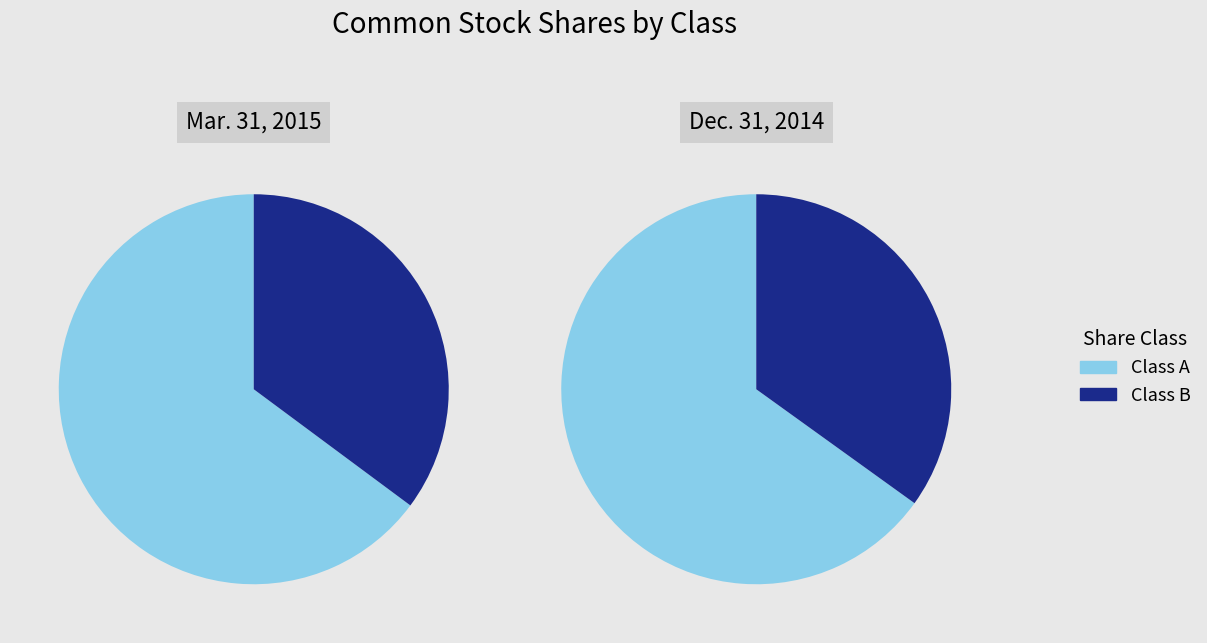

Is Class A Outstanding the majority of the pie?

Yes